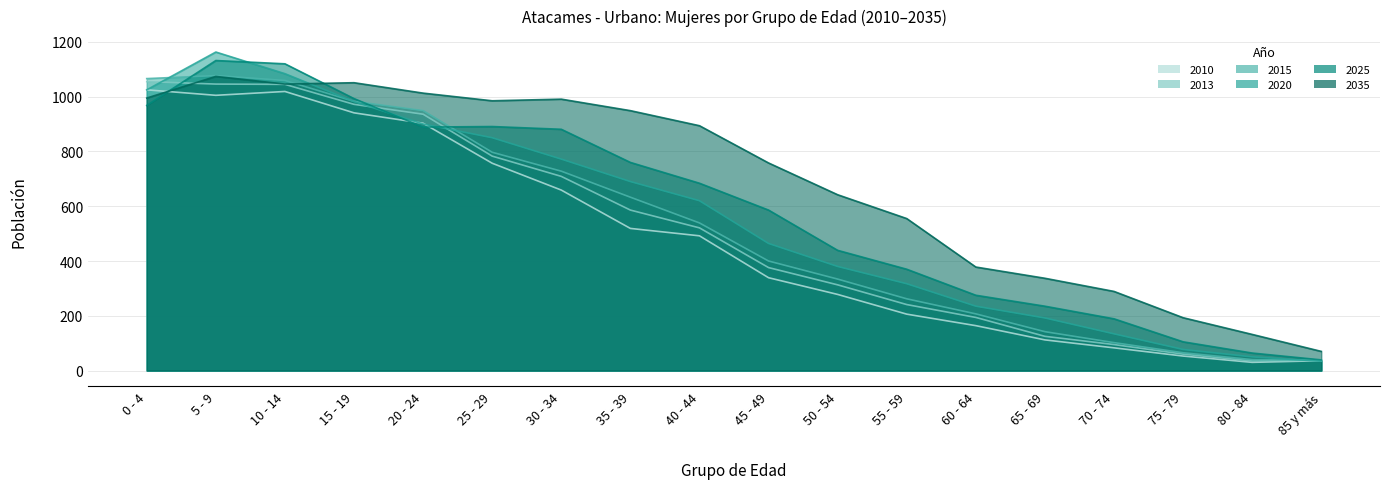

True or false: 2010 has more than 1 points higher than both neighbors.

False